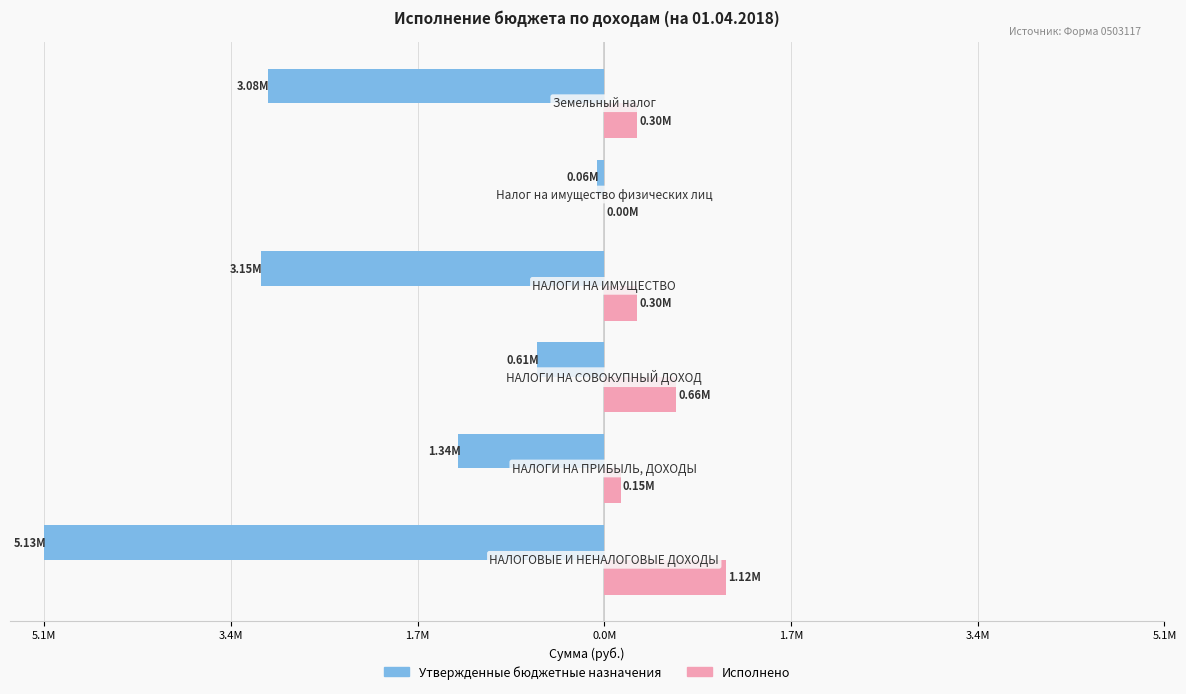

Reading left to right, extract all data points from this chart.

Утвержденные бюджетные назначения: -5131000.0	-1336400.0	-614300.0	-3148400.0	-64000.0	-3084400.0
Исполнено: 1117011.8	149184.3	657740.8	301644.2	1311.5	300332.7